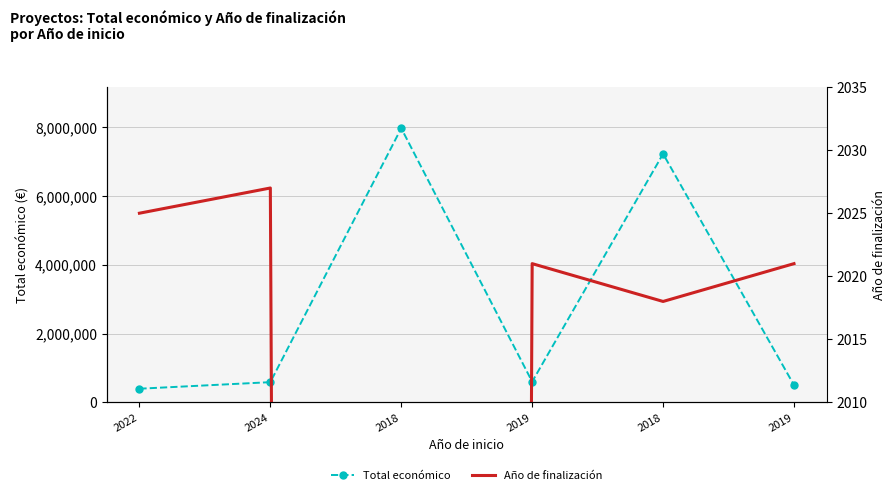

What is the value of the Total económico point at the 5th from the left?

7967413